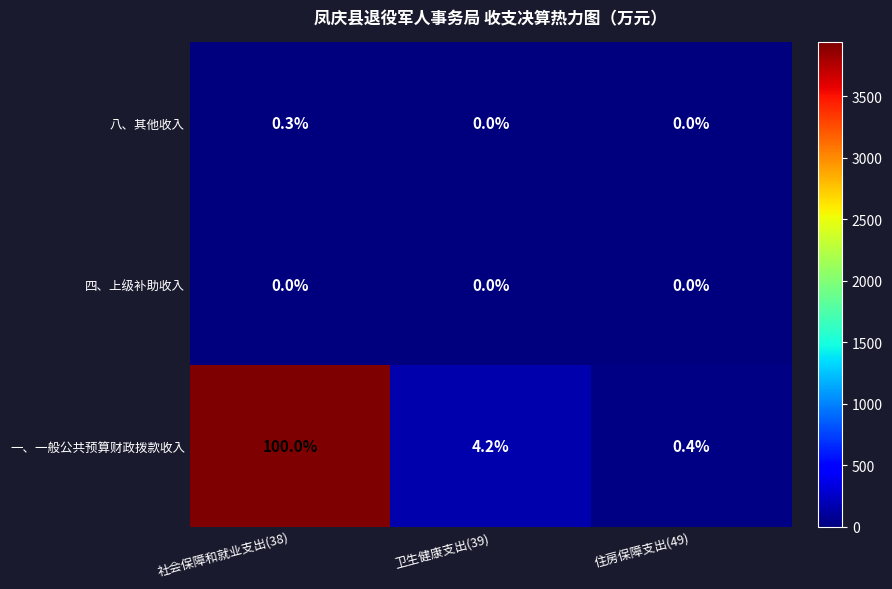

List the labels in order of 一、一般公共预算财政拨款收入 value, smallest first.

住房保障支出(49), 卫生健康支出(39), 社会保障和就业支出(38)